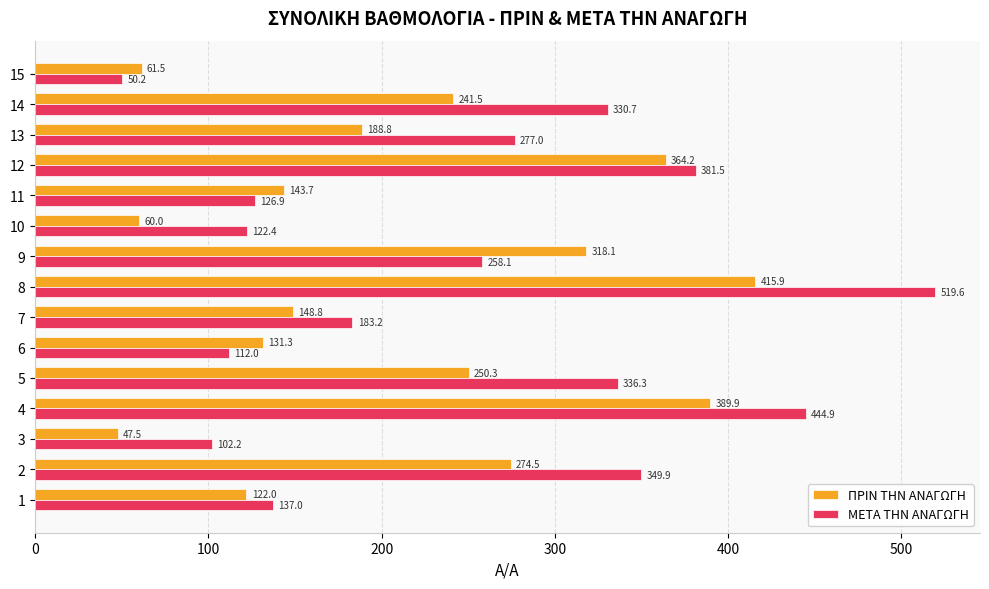

What is the approximate value of ΠΡΙΝ ΤΗΝ ΑΝΑΓΩΓΗ at 15?

61.5